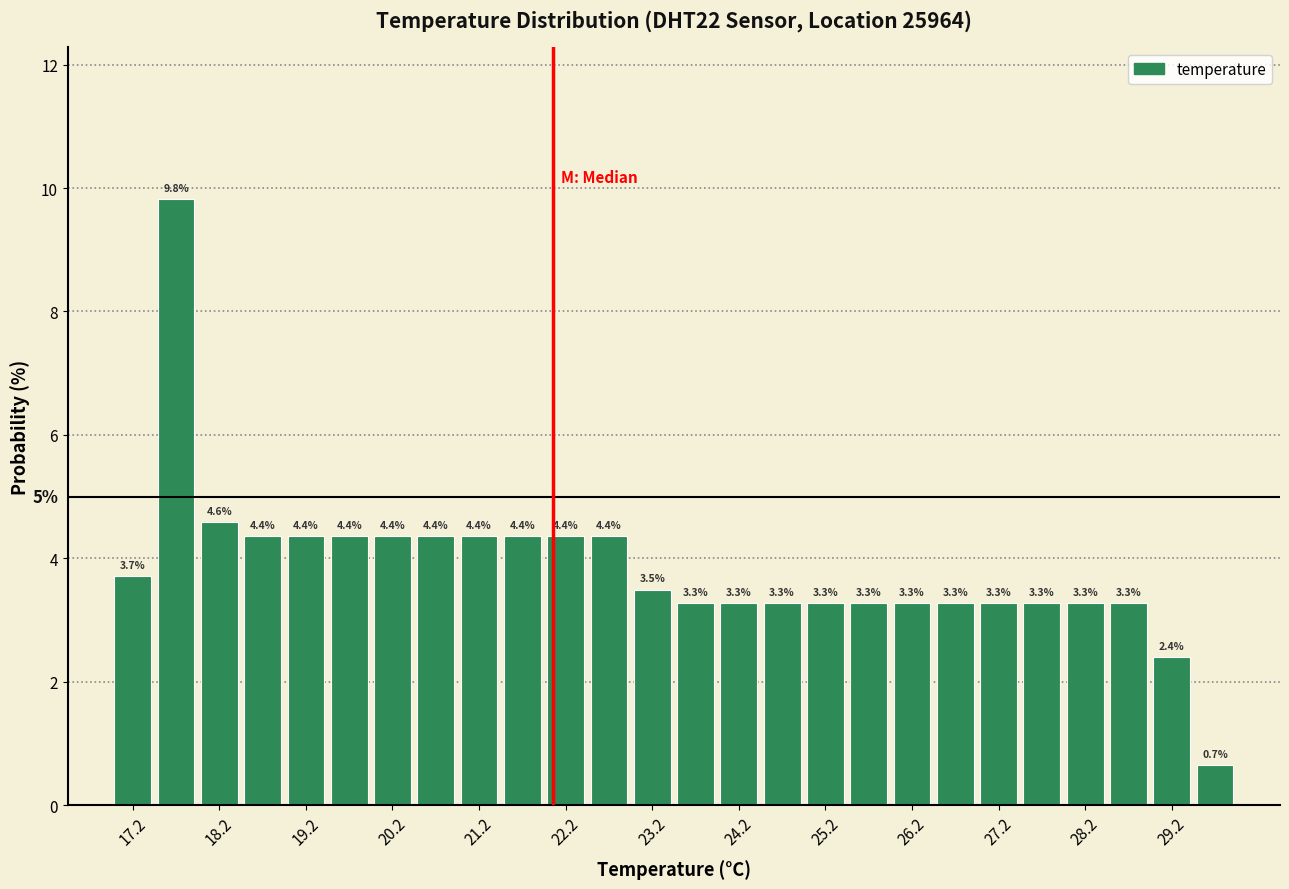

How tall is the bar that spans 17.0 to 17.5 on the x-axis?

3.7